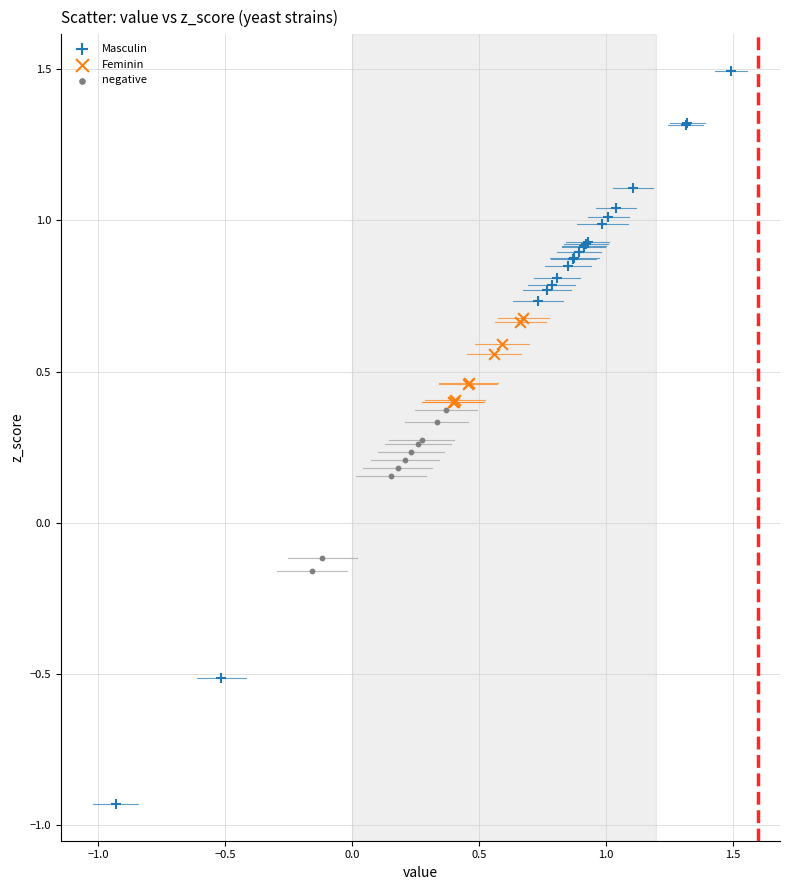

Which series has the widest spread of Y values?

Masculin